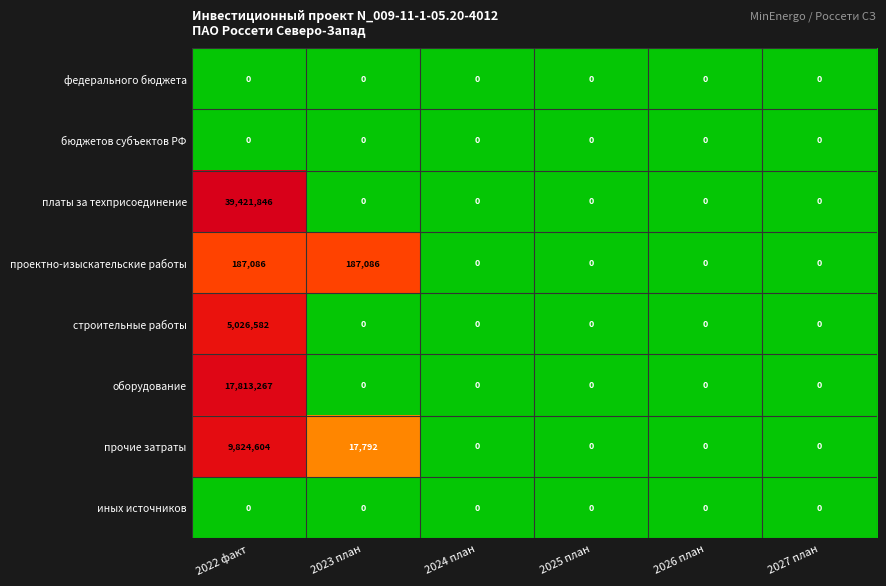

How many categories are shown in the chart?

6